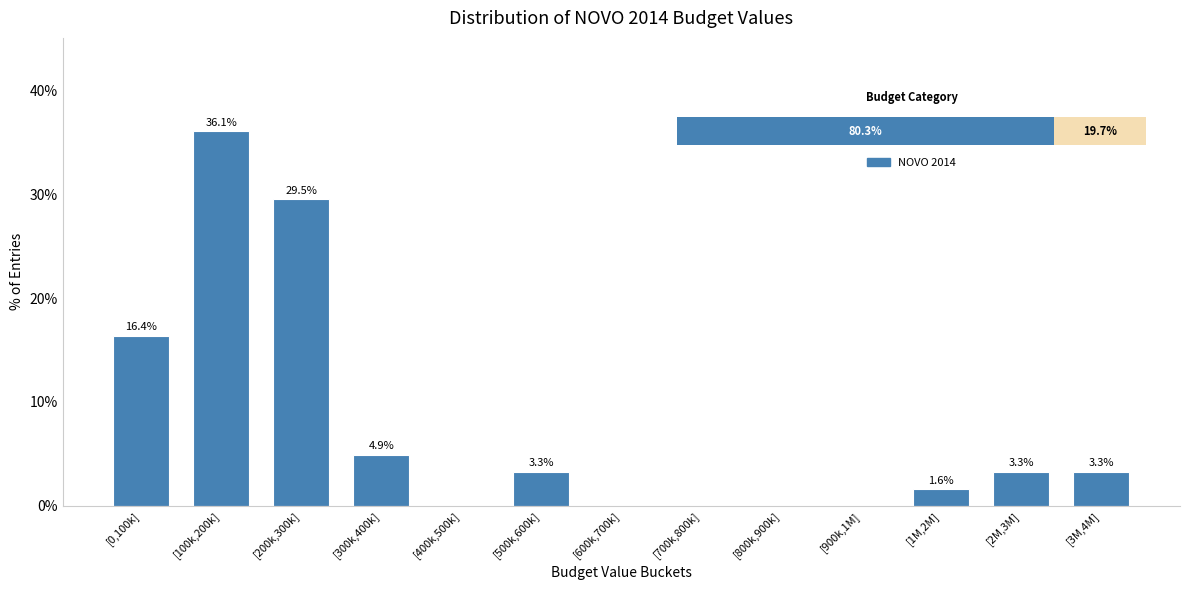

Reading left to right, extract all data points from this chart.

[0,100k]=16.4	[100k,200k]=36.1	[200k,300k]=29.5	[300k,400k]=4.9	[400k,500k]=0.0	[500k,600k]=3.3	[600k,700k]=0.0	[700k,800k]=0.0	[800k,900k]=0.0	[900k,1M]=0.0	[1M,2M]=1.6	[2M,3M]=3.3	[3M,4M]=3.3